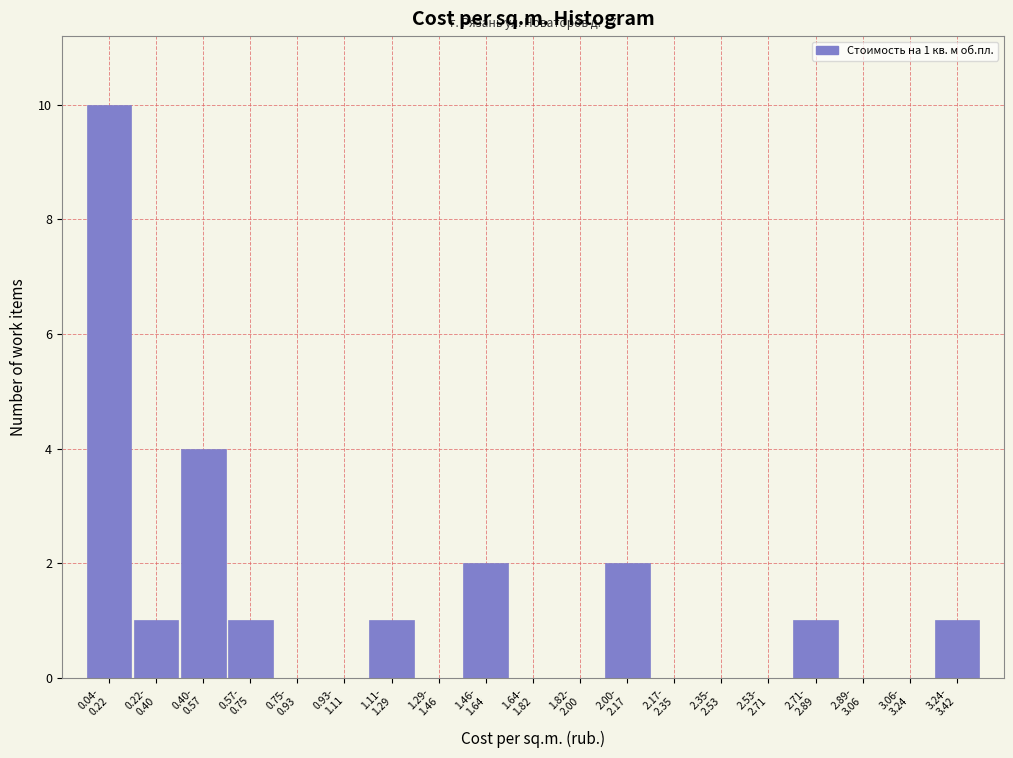

What is the sum of all values?

23